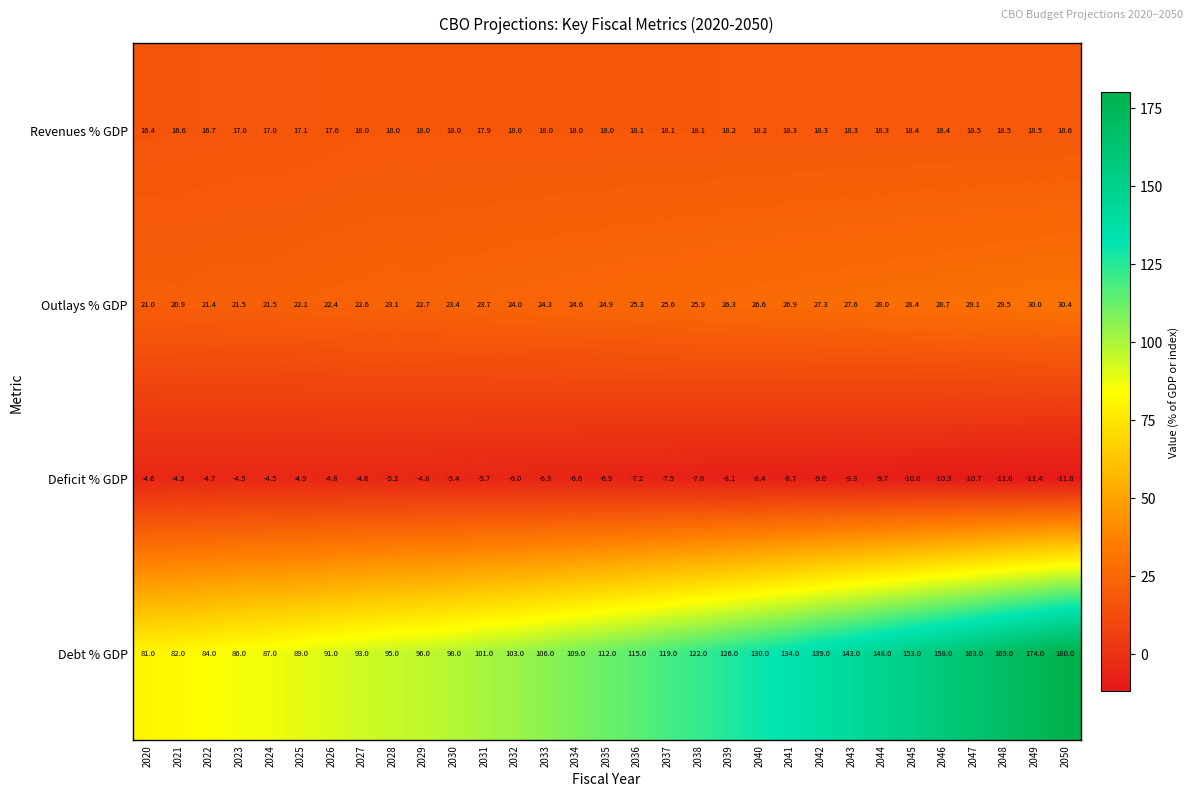

Which series has the largest range (max minus min)?

Debt % GDP